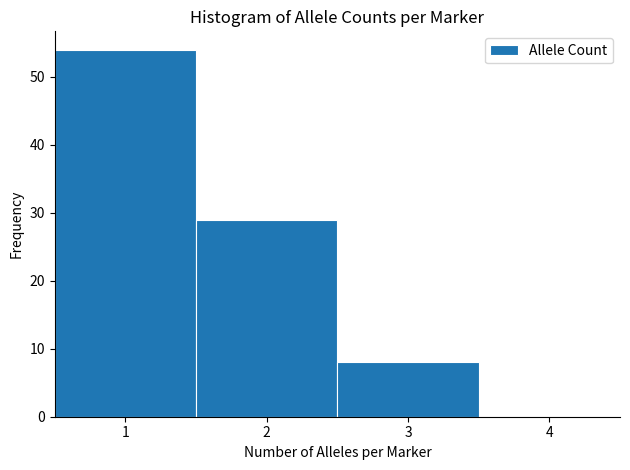

Reading left to right, list every bar in this chart as the range it spans on the x-axis followed by its height. The values are not printed on the chart, so give them approximately, as read against the axis.

0.5 to 1.5: 54
1.5 to 2.5: 29
2.5 to 3.5: 8
3.5 to 4.5: 0